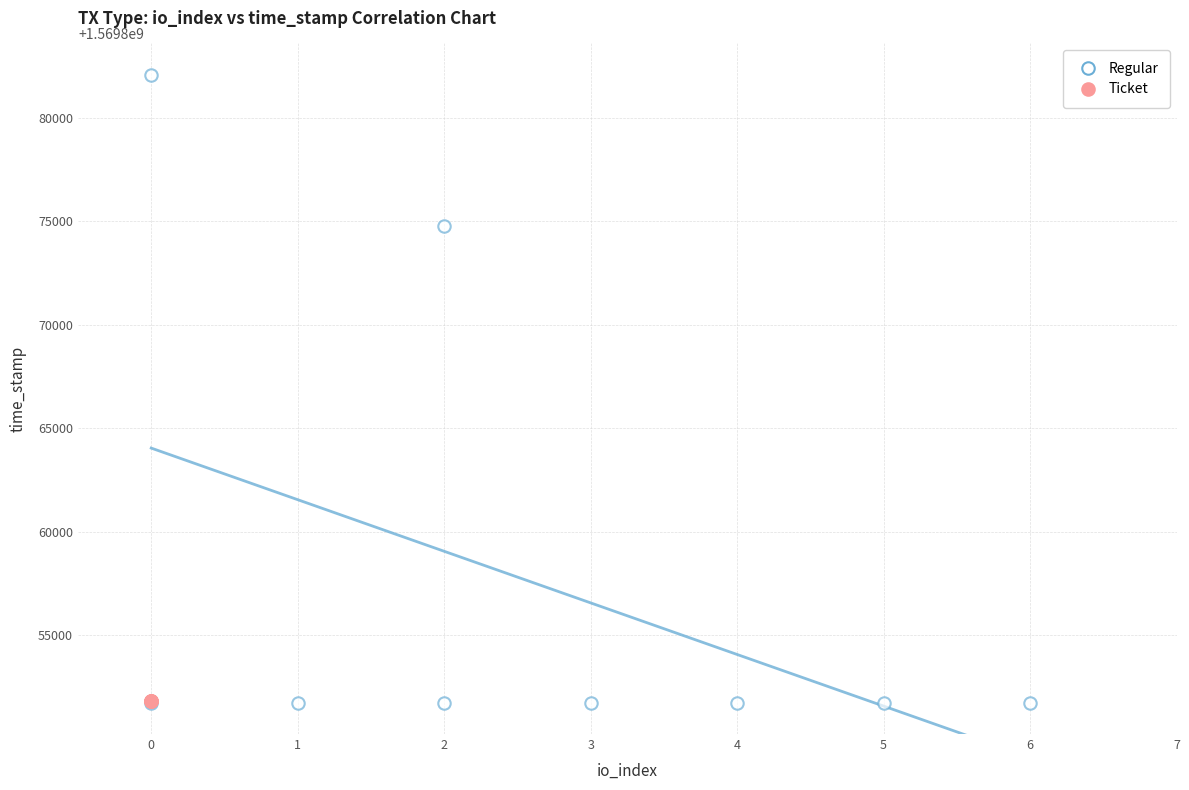

Which series contains the highest Y value?

Regular